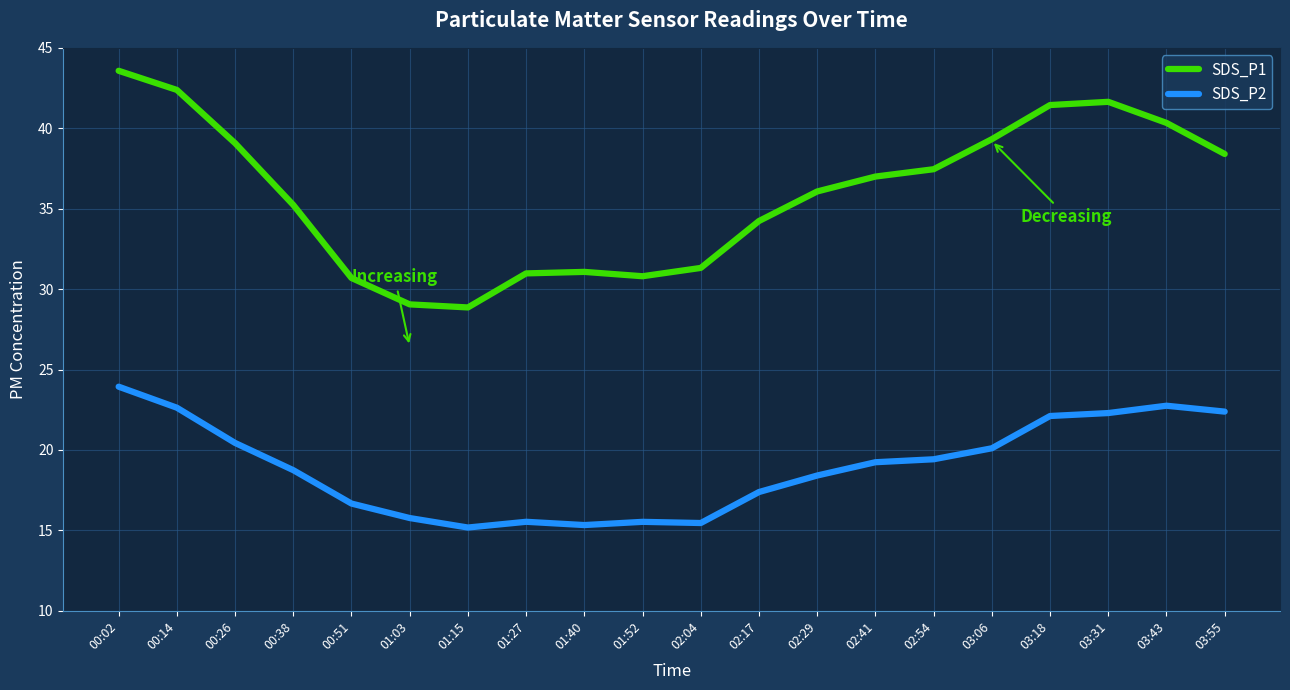

List the series in order of their overall mean, highest first.

SDS_P1, SDS_P2